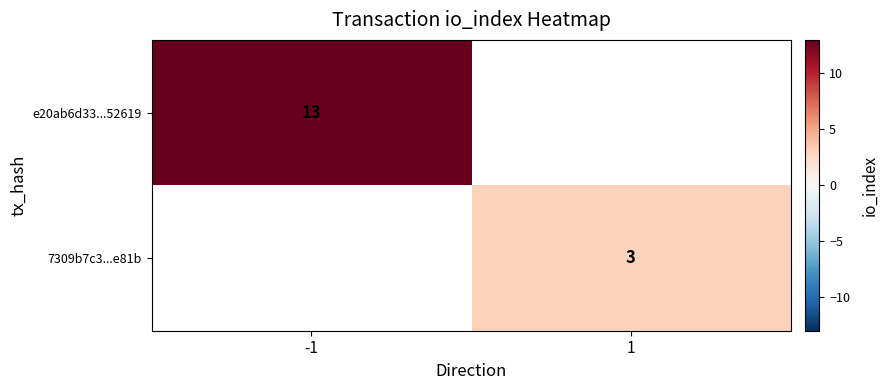

At which category does the chart reach its peak across all series?

-1